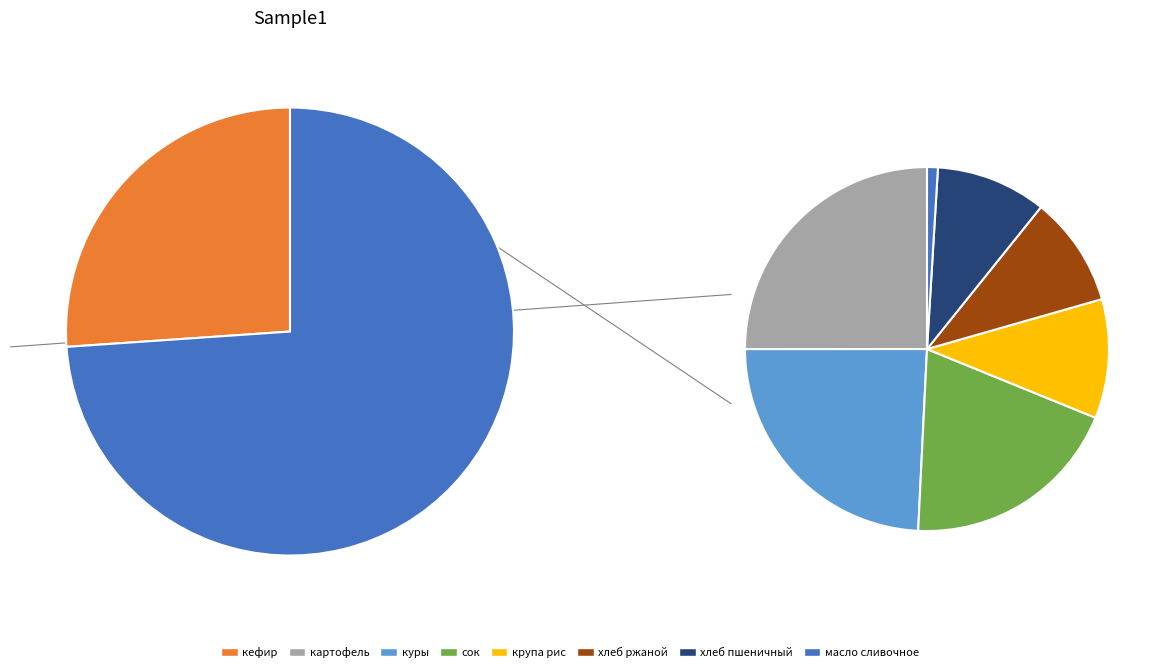

How many slices are in this pie chart?

8